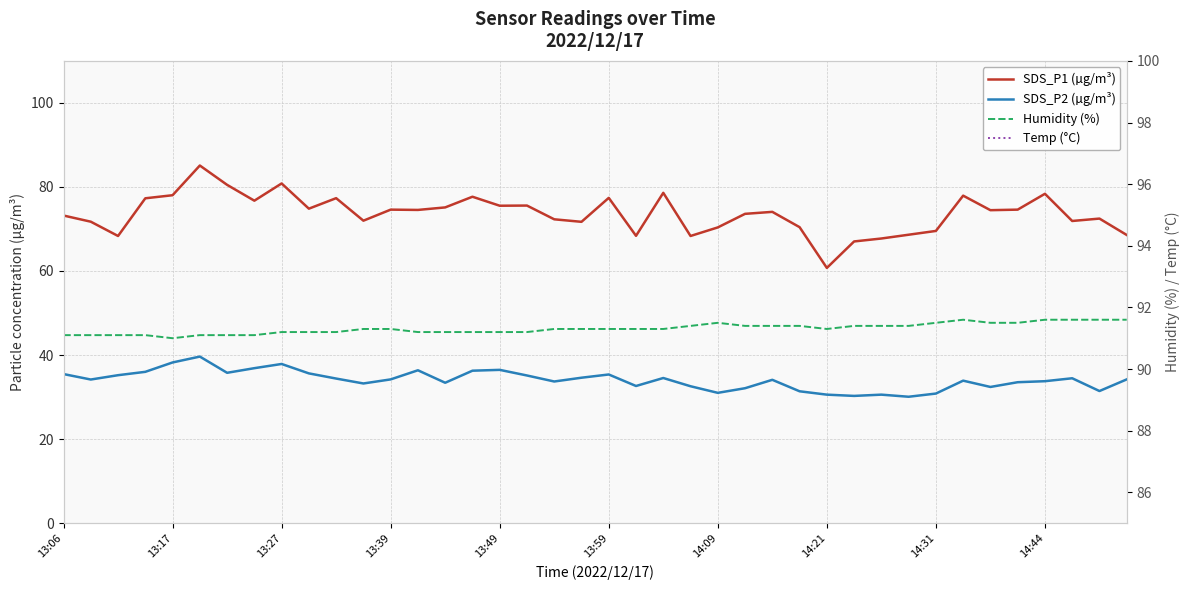

What position from the left is 14:44?

10